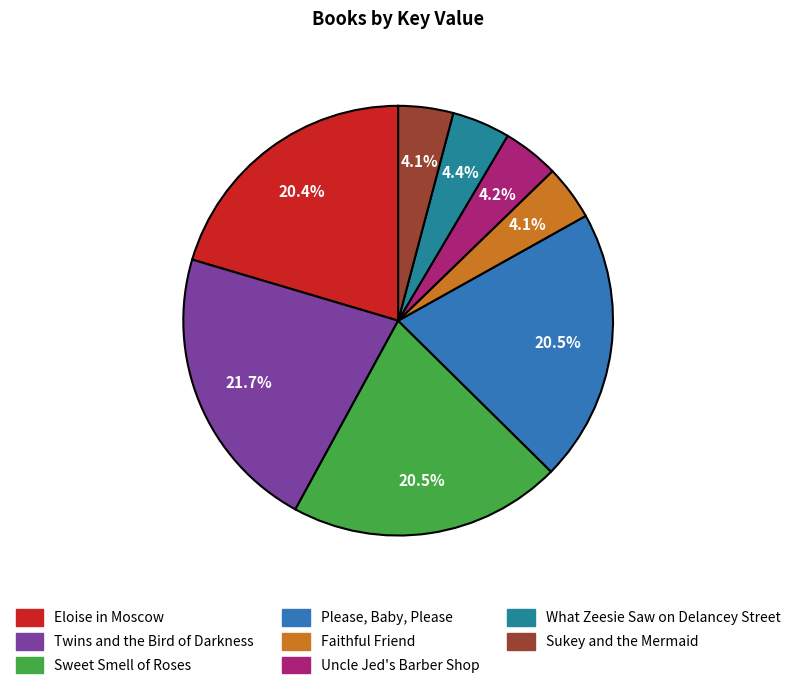

Which slice is the largest?

Twins and the Bird of Darkness